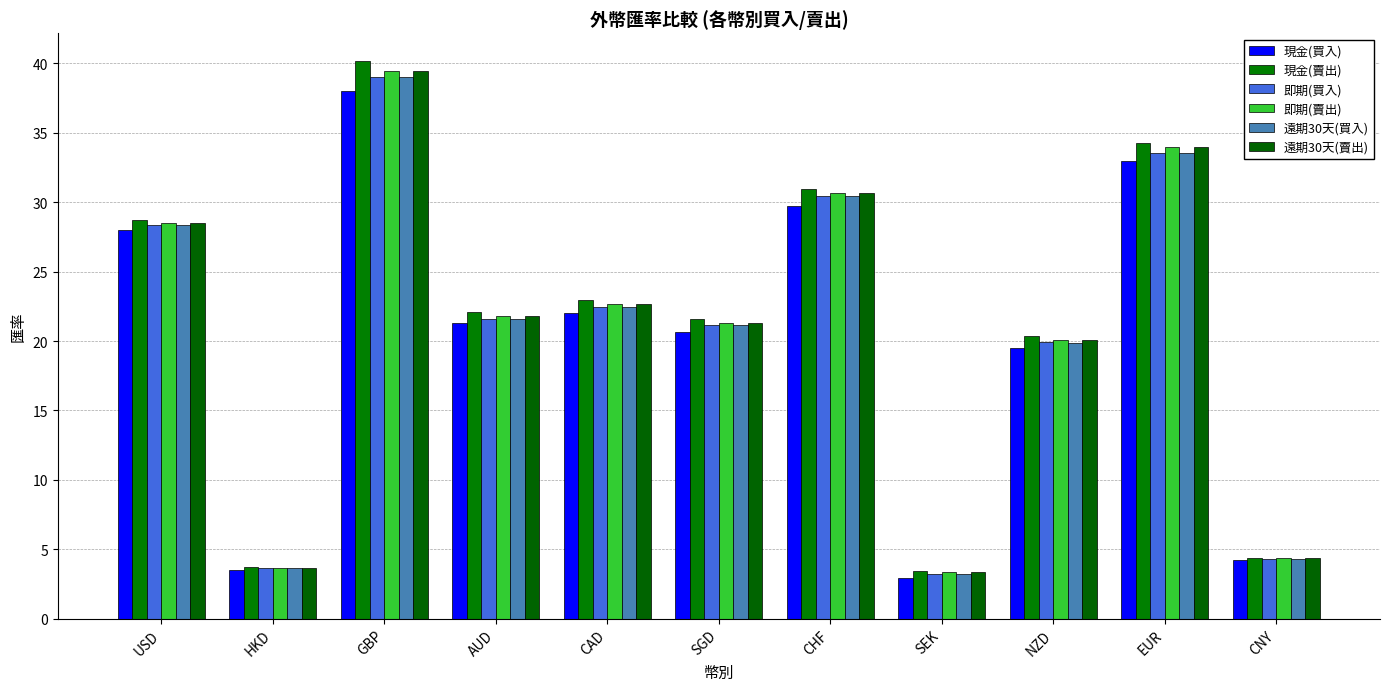

Which series changed the most between USD and HKD?

現金(賣出)